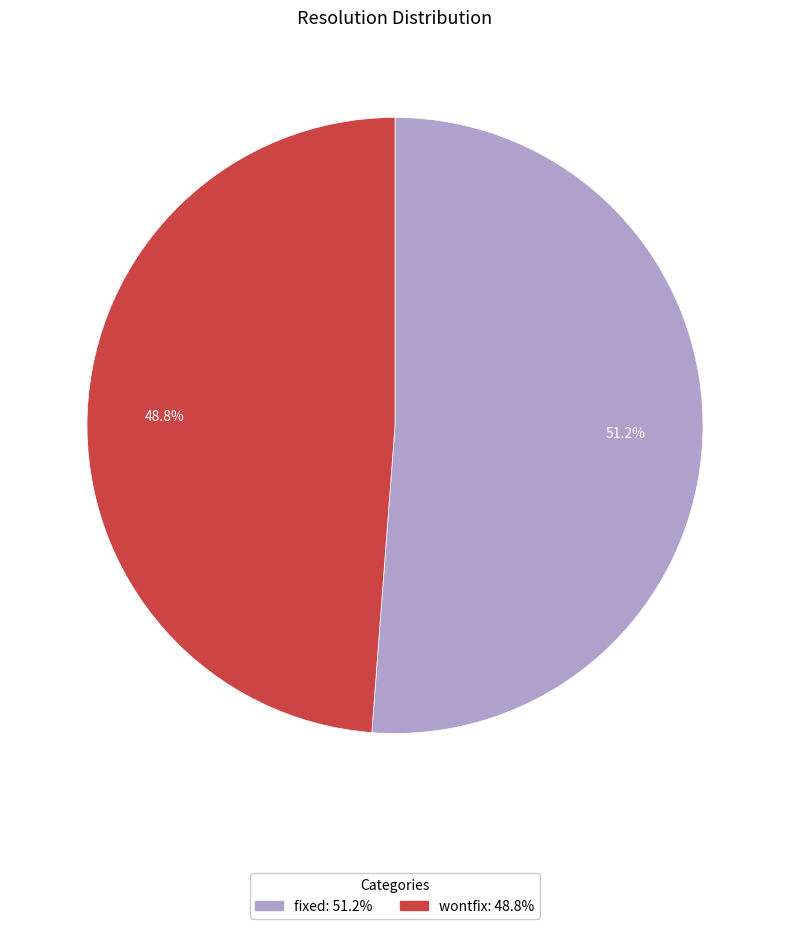

Does any single category account for the majority?

Yes